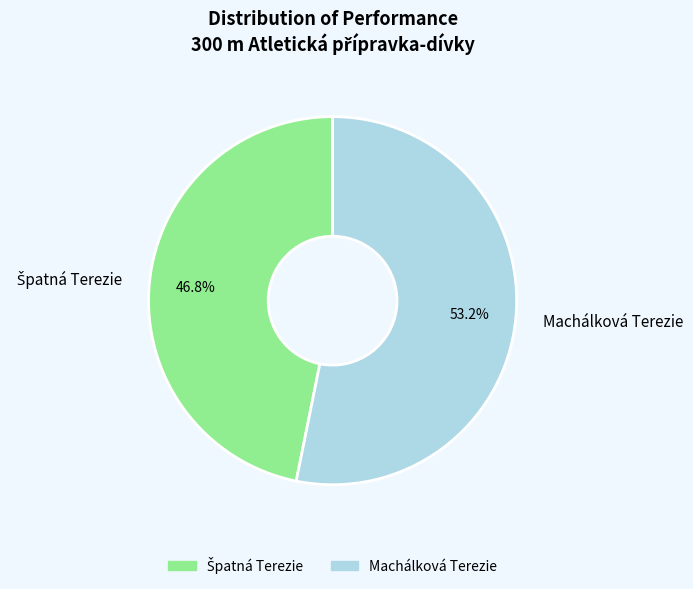

Does Machálková Terezie account for over 50% of the chart?

Yes